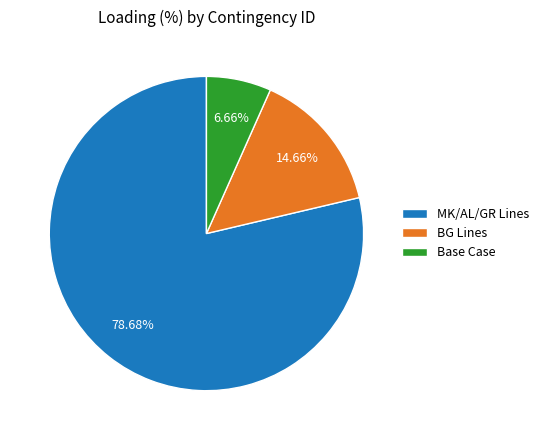

Count the number of slices in the pie.

3